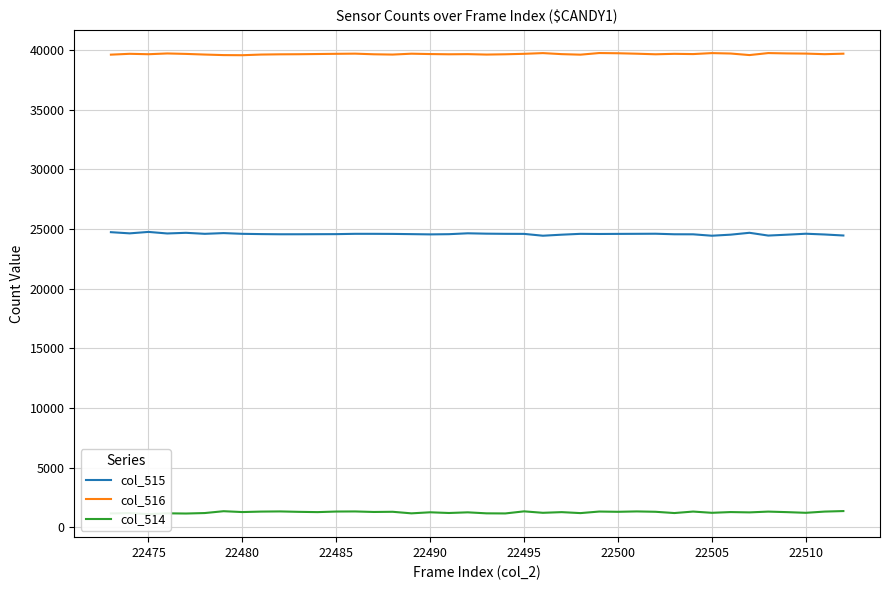

True or false: col_515 and col_516 cross at least once.

False